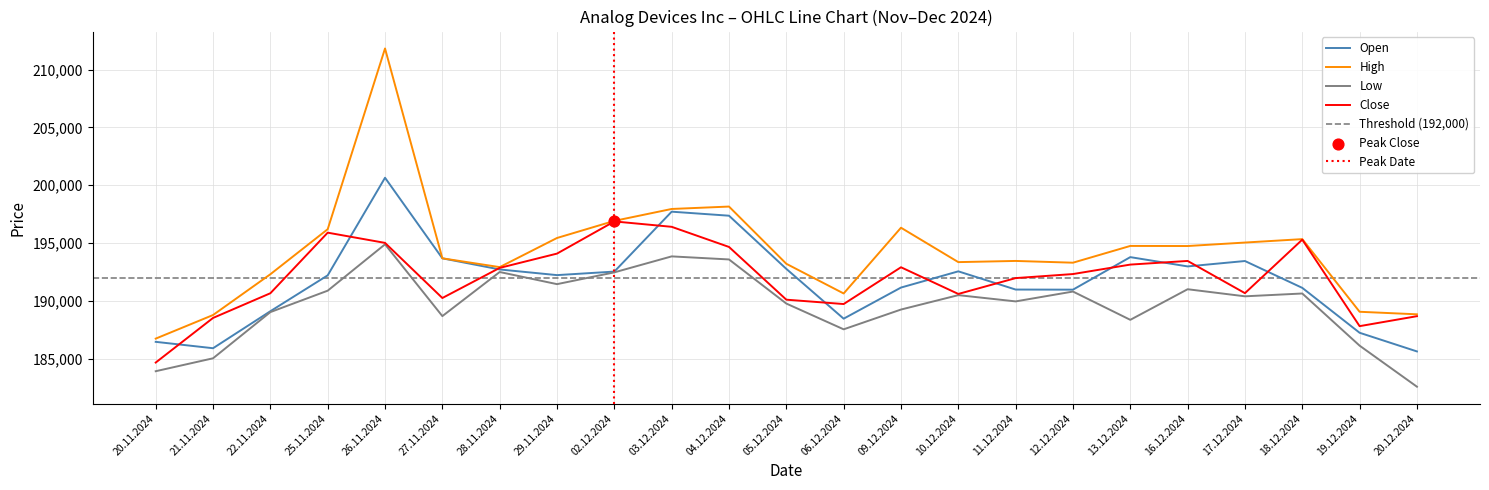

What are all the series names shown in the legend?

Open, High, Low, Close